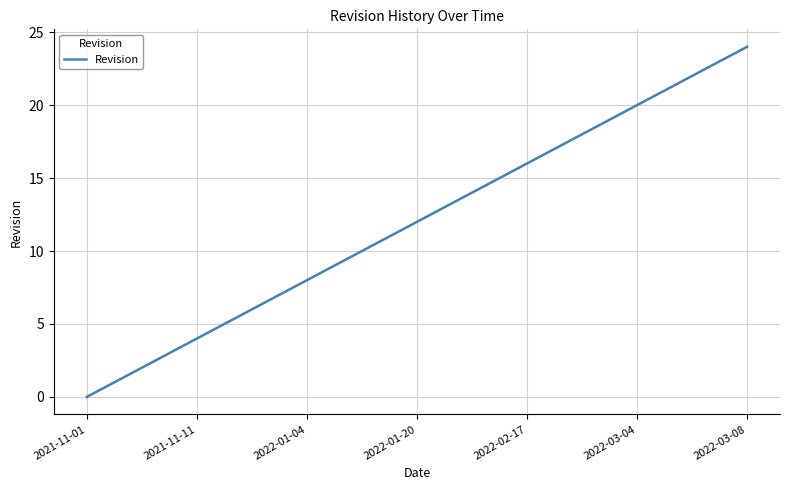

What is the difference between the maximum and minimum values?

24